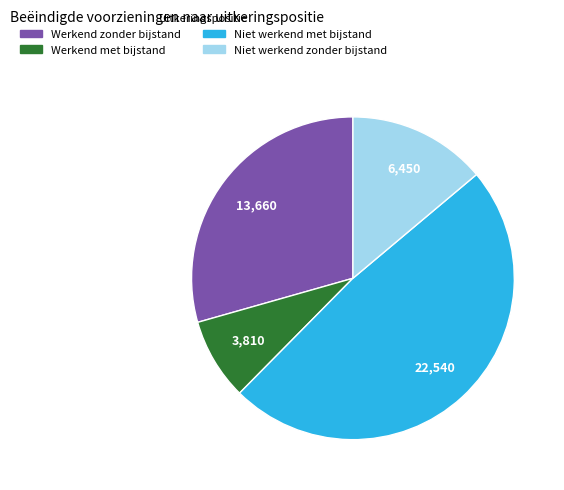

Does Werkend met bijstand represent more than half of the total?

No